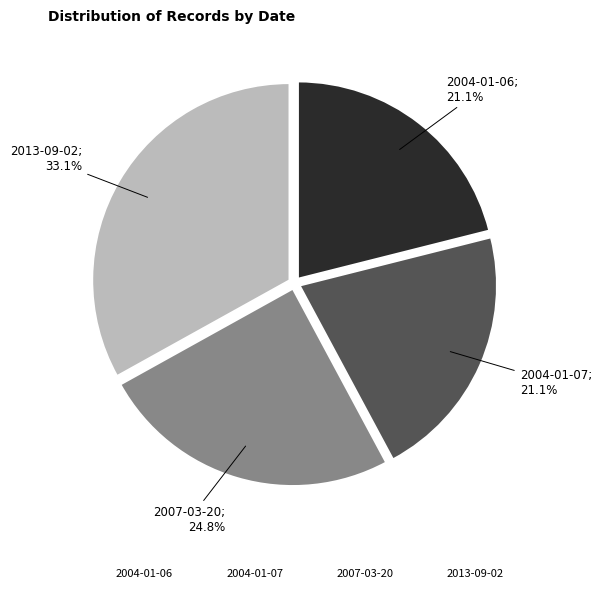

Is there any slice that represents more than half of the pie?

No